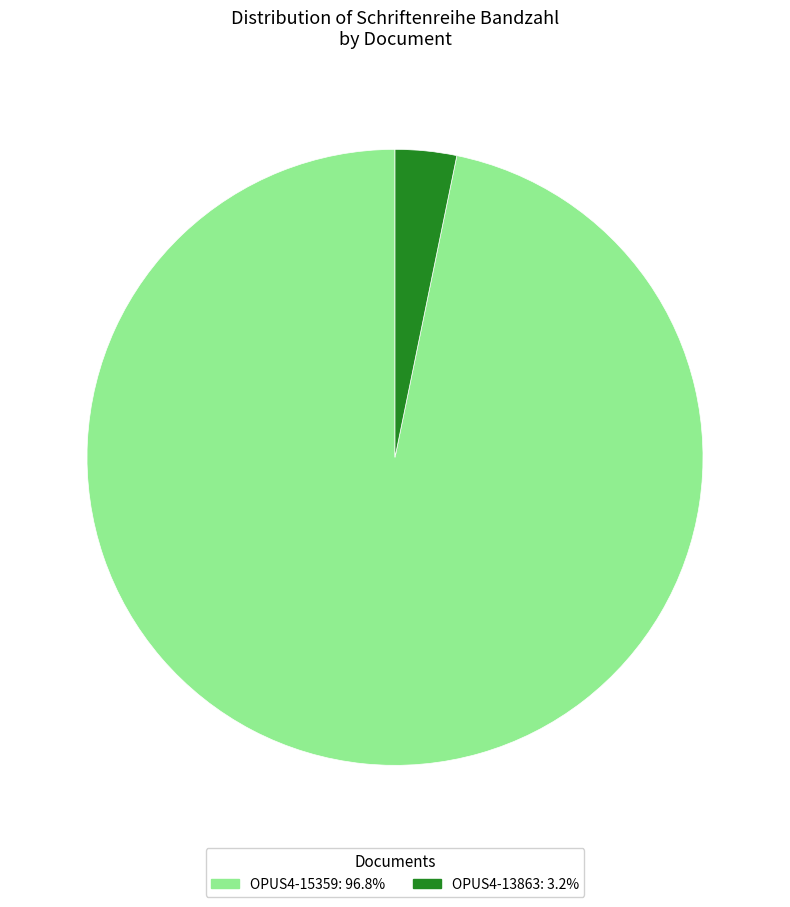

Do OPUS4-15359: 96.8% and OPUS4-13863: 3.2% together represent more than half of the pie?

Yes